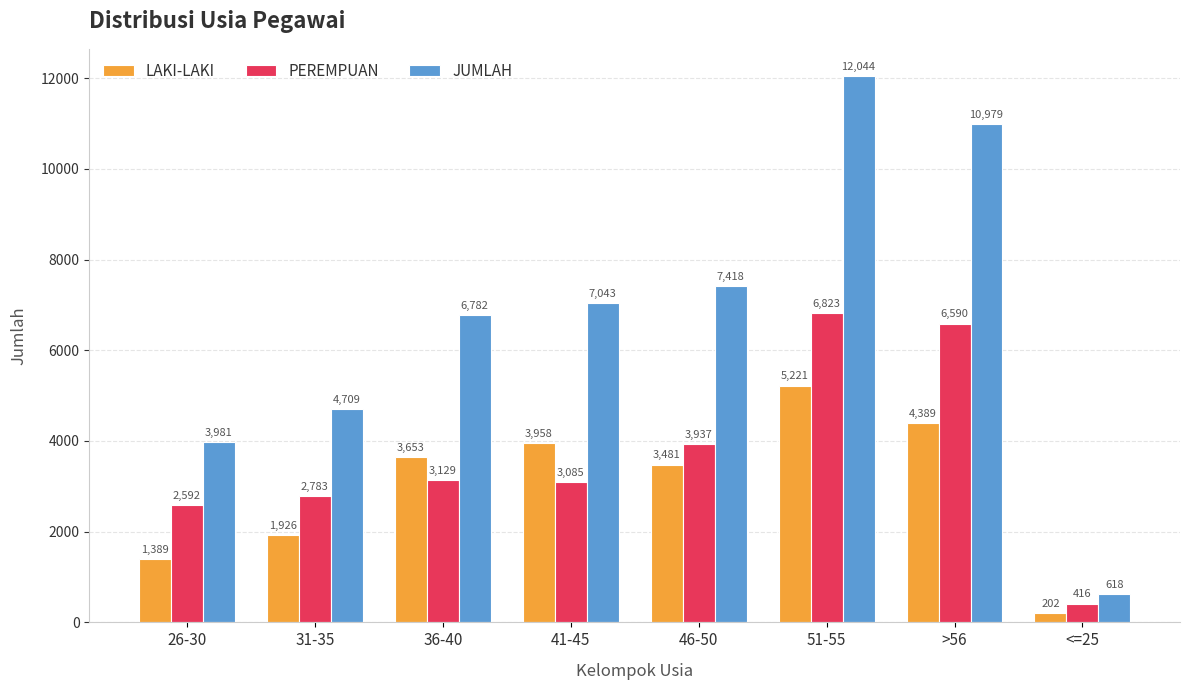

List the series in order of their peak value, lowest first.

LAKI-LAKI, PEREMPUAN, JUMLAH